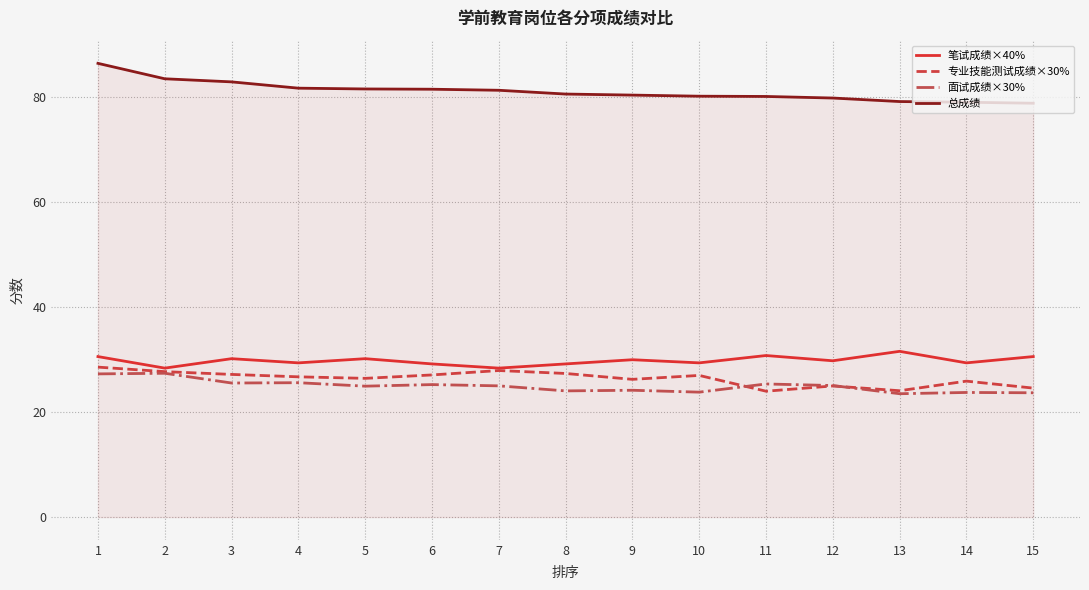

What is the minimum value for 面试成绩×30%?

23.5